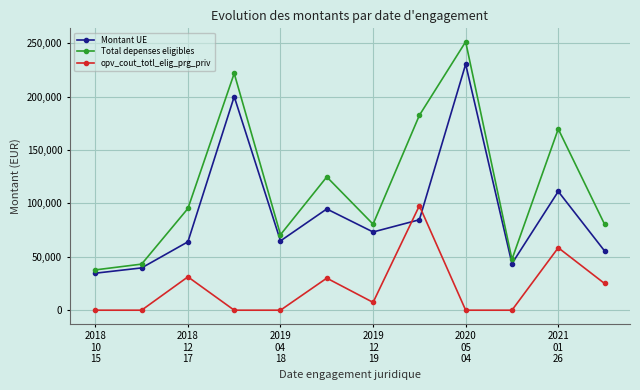

What is the difference between the maximum and minimum values in the Montant UE series?

195651.9